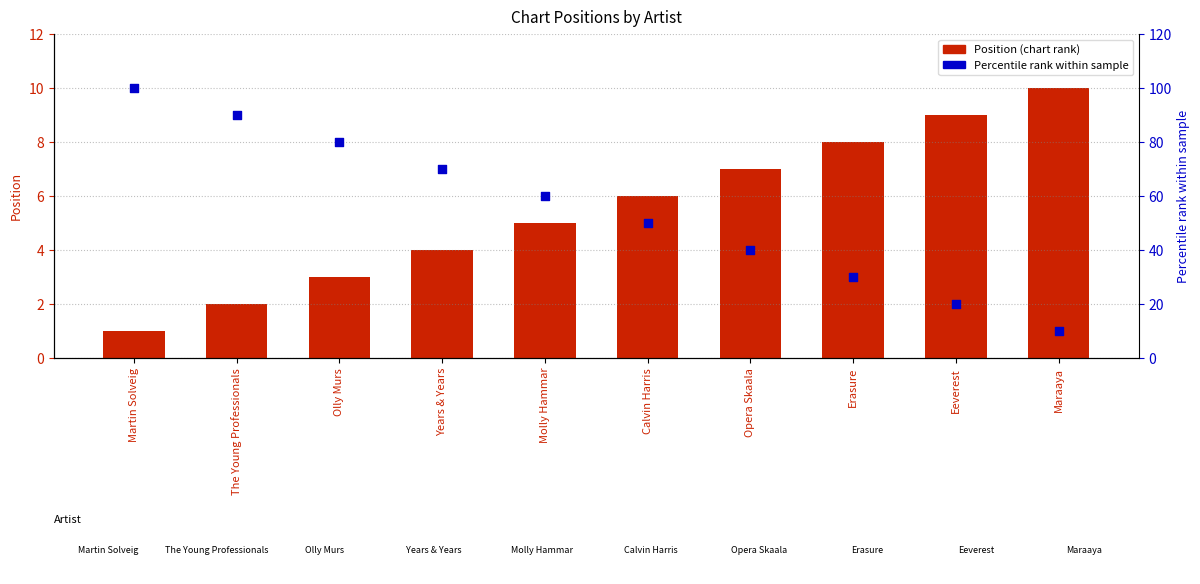

What are all the series names shown in the legend?

Position, Percentile rank